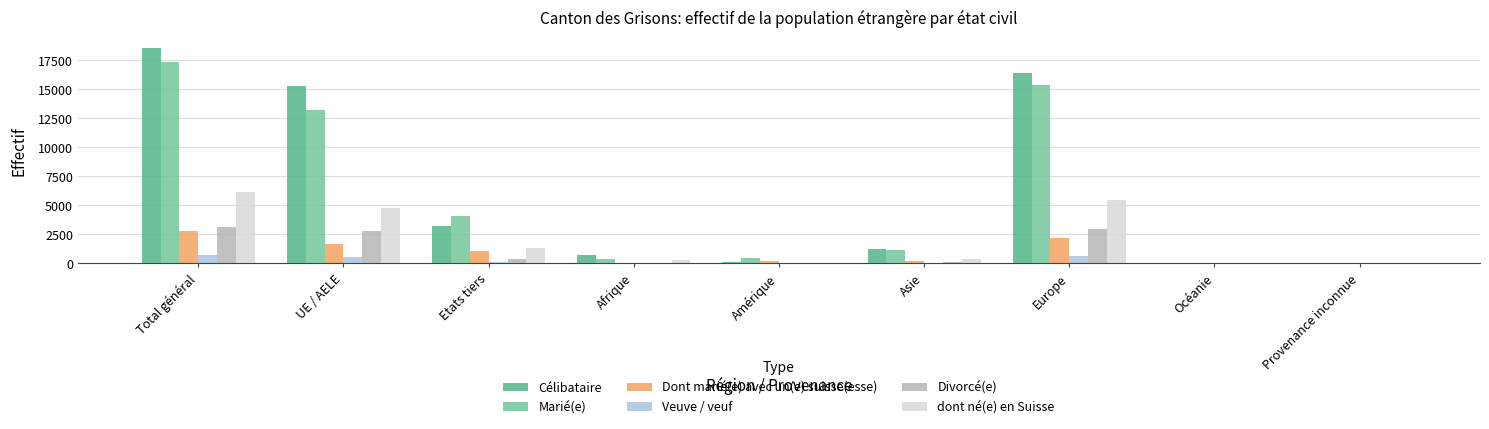

What is the sum of the Marié(e) values at Total général and Europe?

32710